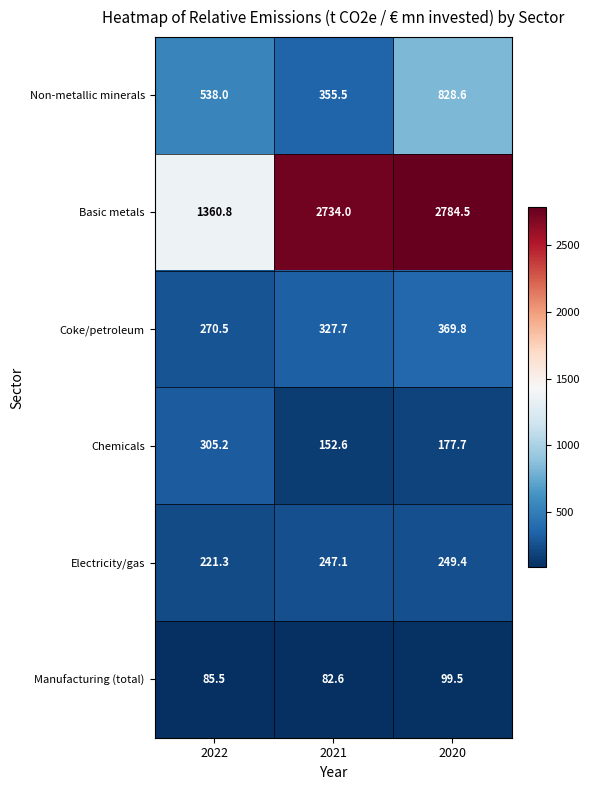

How many categories are shown in the chart?

3